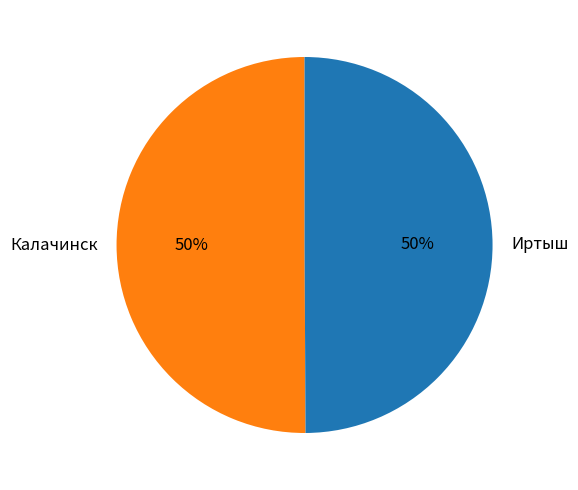

What percentage is the Калачинск slice, to the nearest percent?

50%